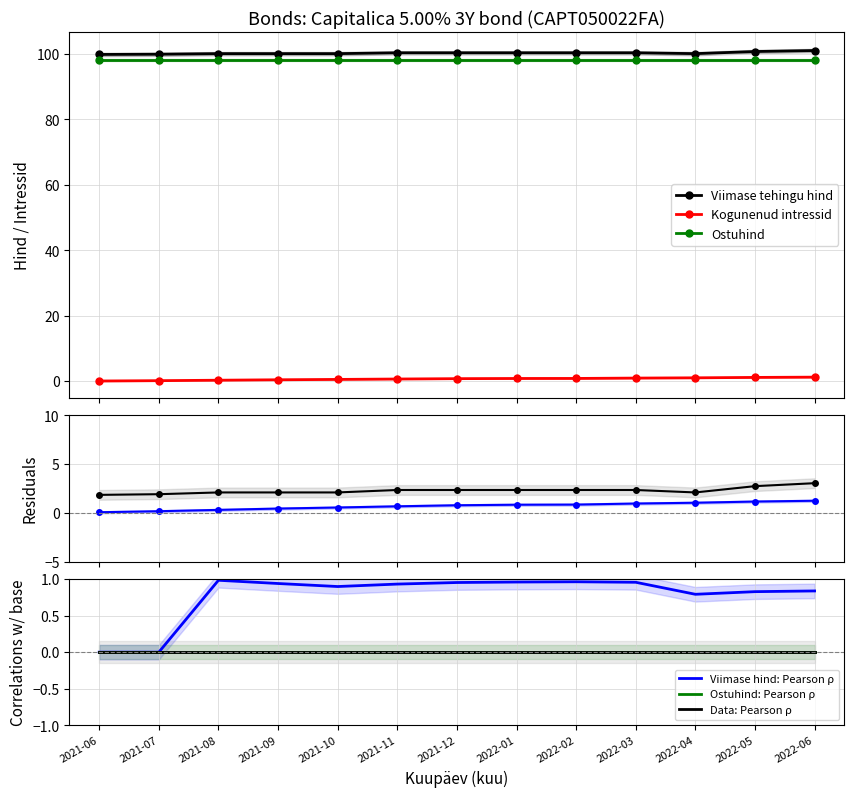

Is the value of Kogunenud intressid at 2021-06 greater than the value of Viimase tehingu hind at 2021-08?

No